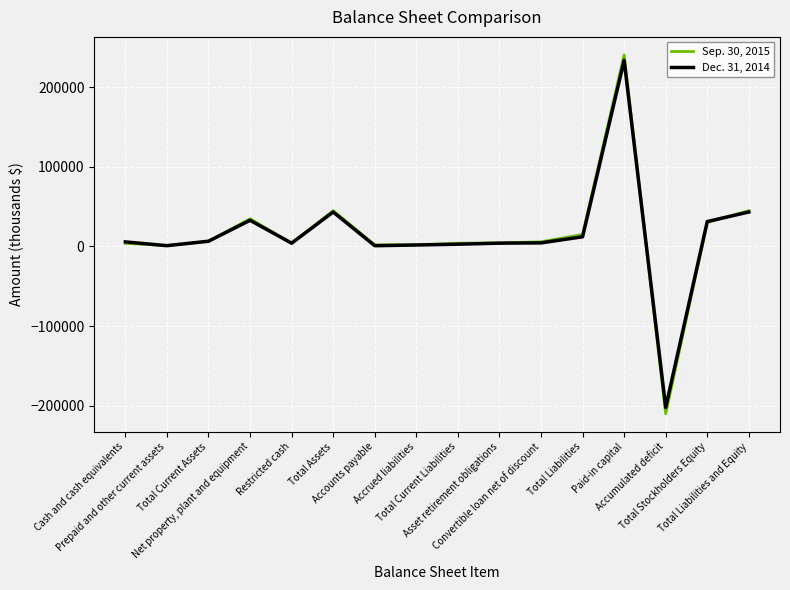

Rank the series by their maximum value, from highest to lowest.

Sep. 30, 2015, Dec. 31, 2014